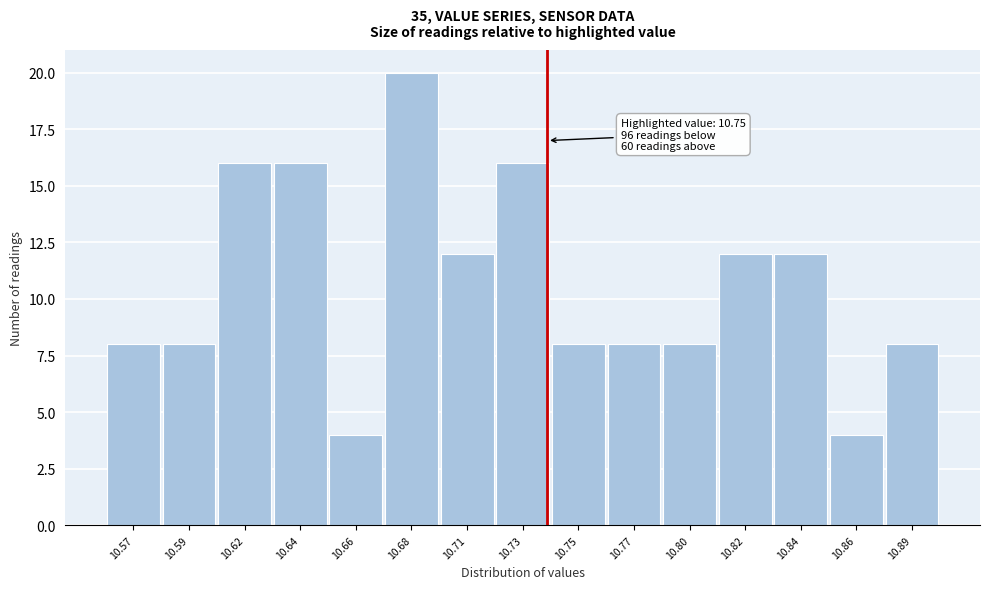

Reading right to left, what are all the values shown in this chart?

8	4	12	12	8	8	8	16	12	20	4	16	16	8	8